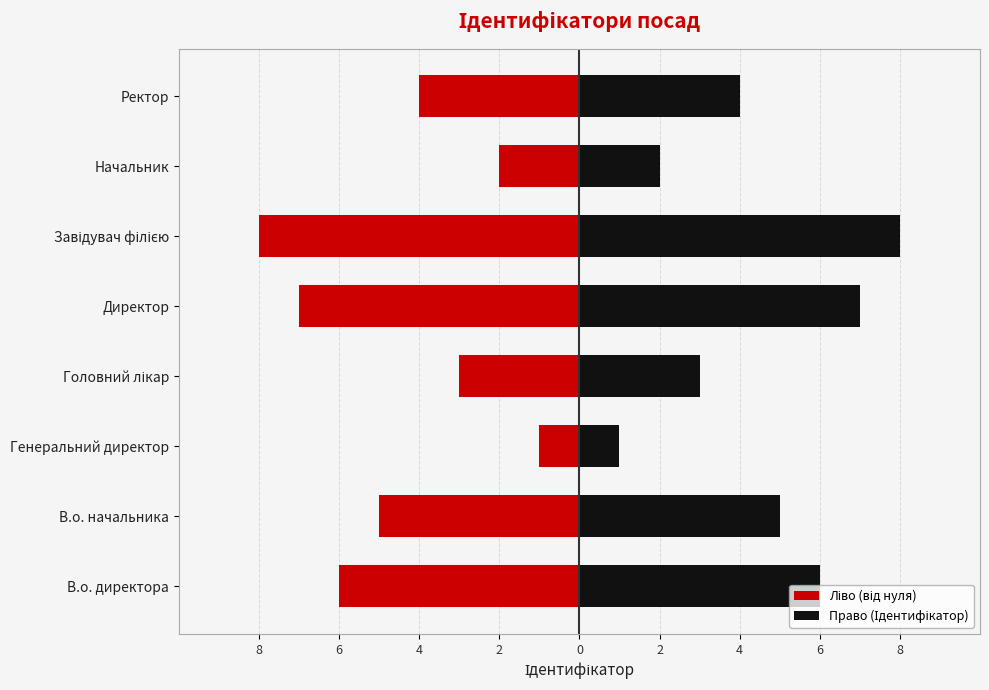

Reading right to left, extract all data points from this chart.

Ліво (від нуля): -4	-2	-8	-7	-3	-1	-5	-6
Право (Ідентифікатор): 4	2	8	7	3	1	5	6